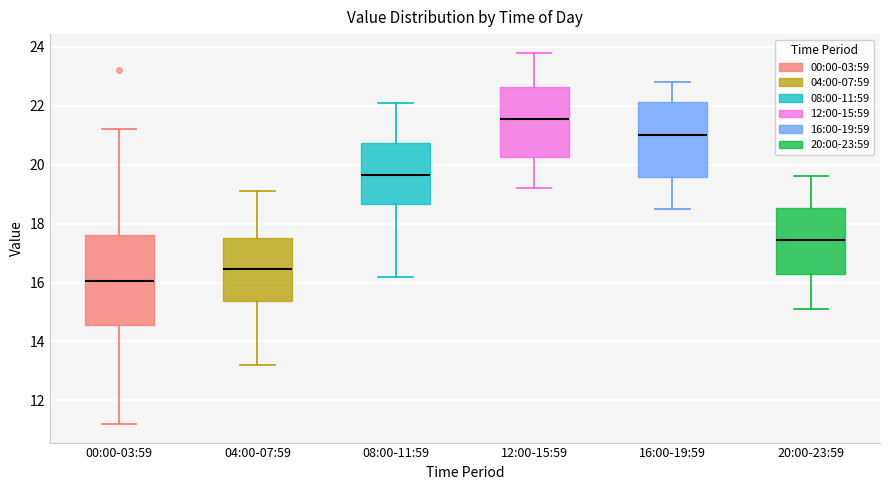

Where does the lower whisker of the box for 08:00-11:59 end on the y-axis? The values are not printed on the chart, so give them approximately, as read against the axis.

16.2